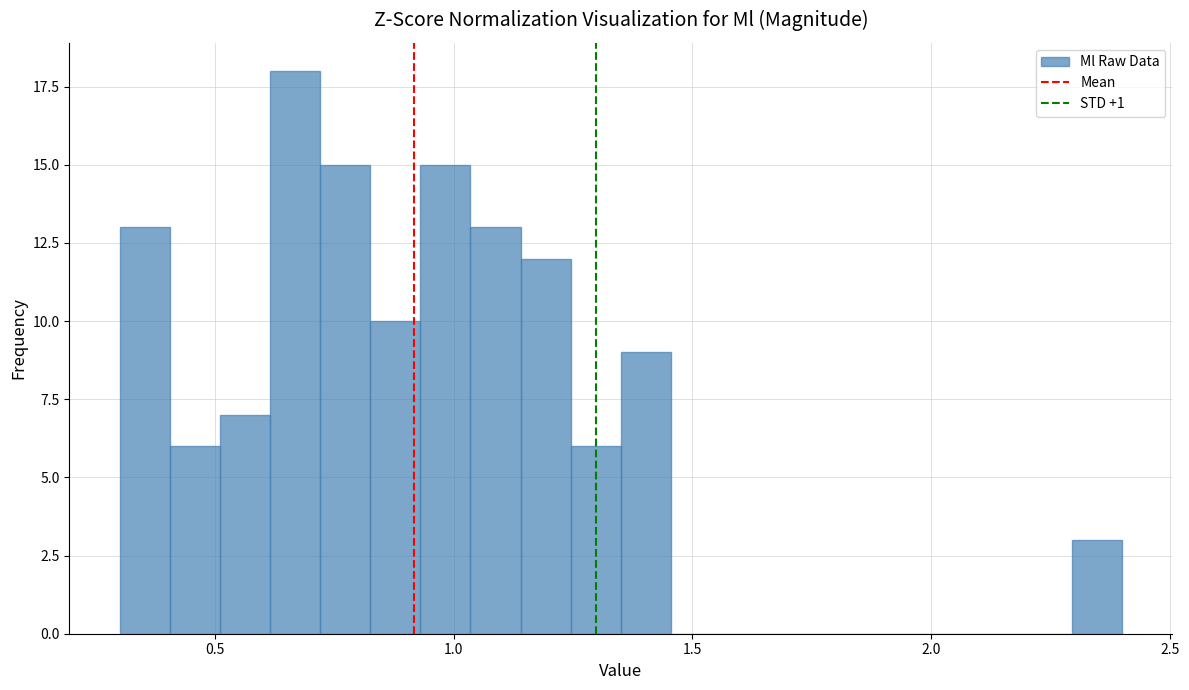

Around what value on the x-axis is the tallest bar? Give the approximate position of its centre, as read against the axis.

0.65